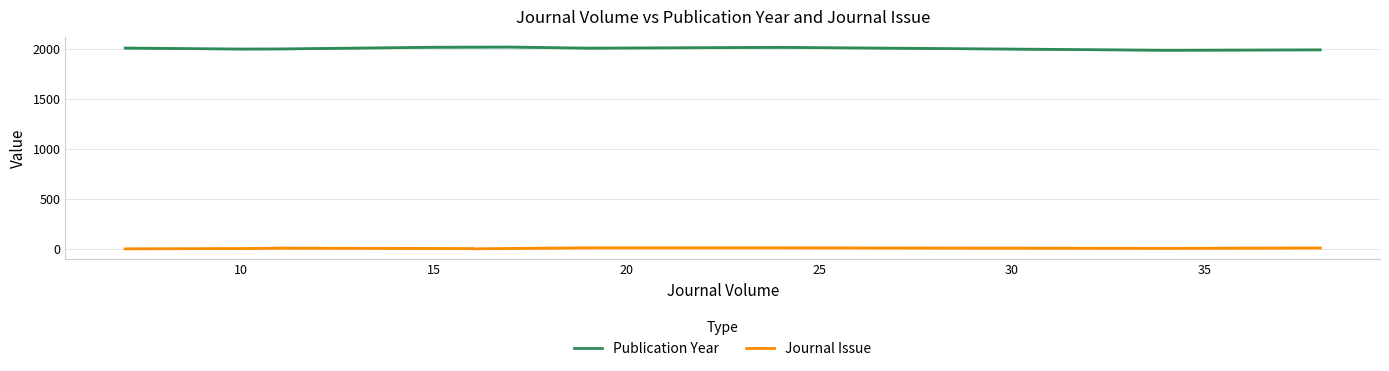

Rank the series by their average value, from lowest to highest.

Journal Issue, Publication Year